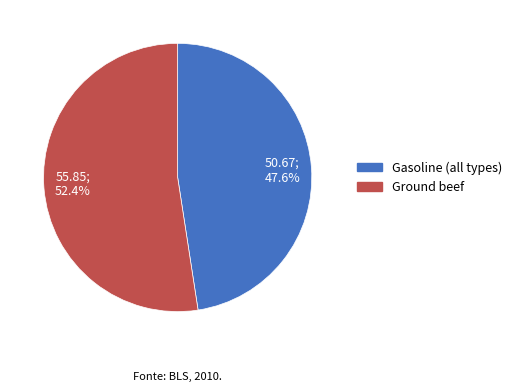

Between 50.67; 47.6% and 55.85; 52.4%, which is larger?

55.85; 52.4%